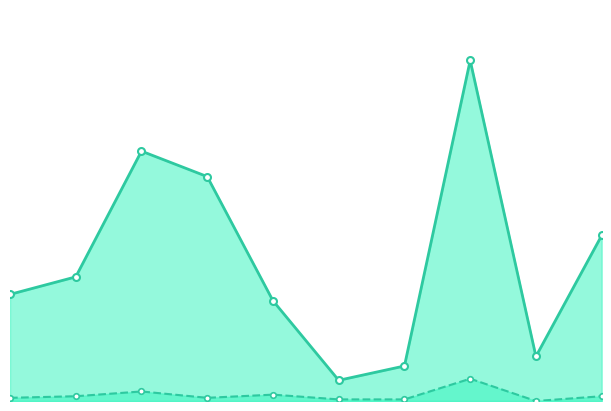

At 6, list the series in order from smallest to largest.

Белки, Калорийность